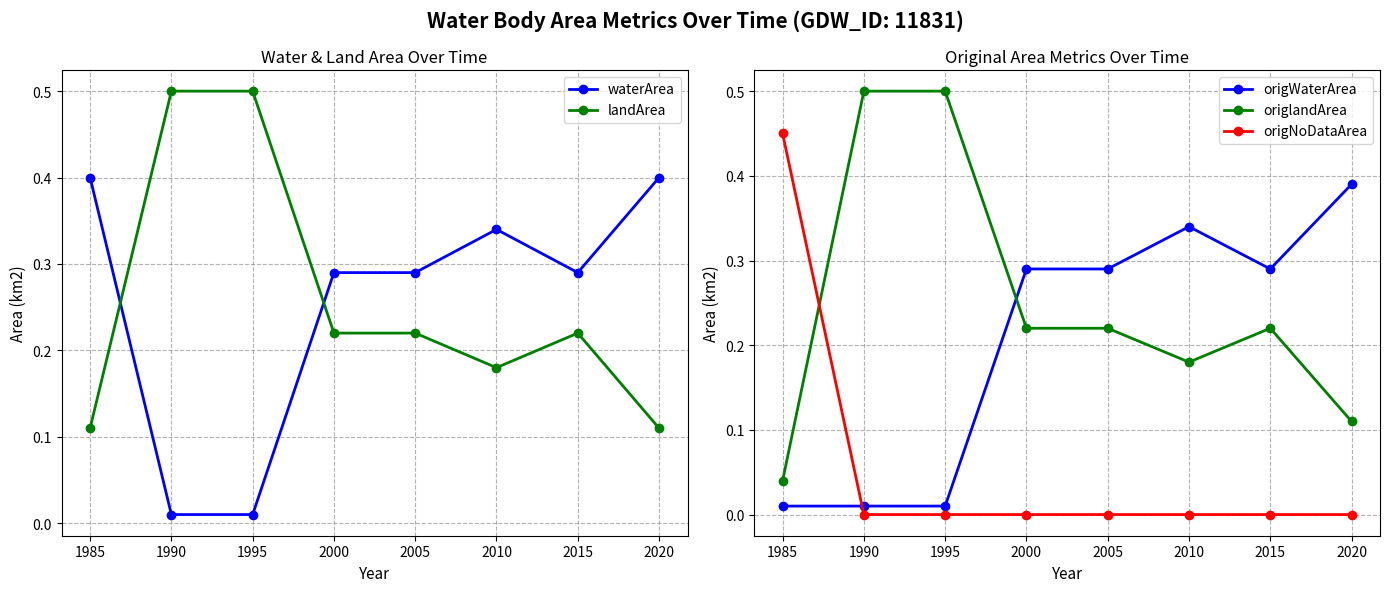

What is the maximum value shown in the chart?

0.5